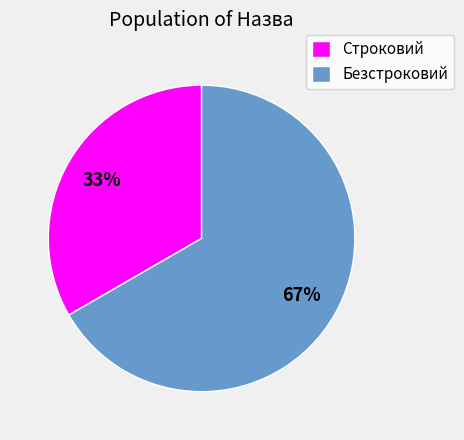

Approximately how many times larger is the value at Строковий compared to Безстроковий?

0.5